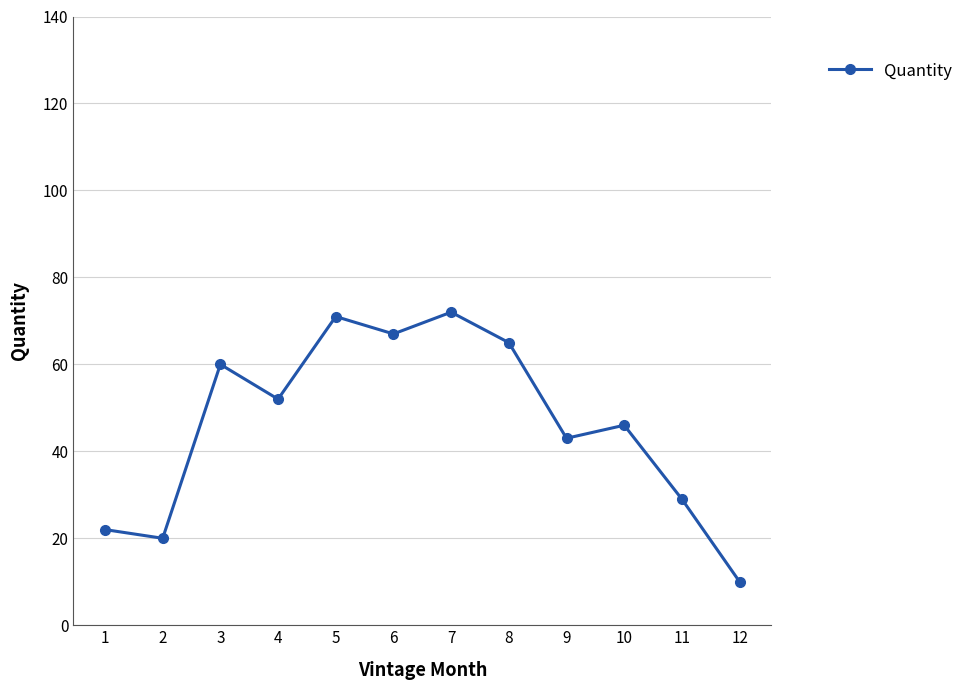

What is the difference between the values at 1 and 7?

50